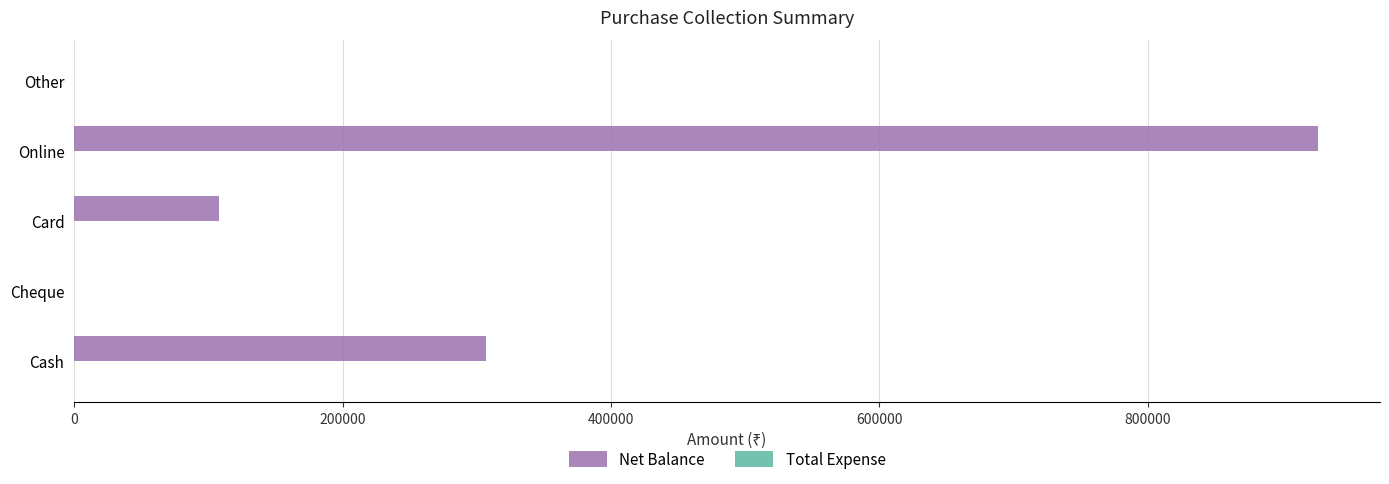

What is the greatest value displayed?

926887